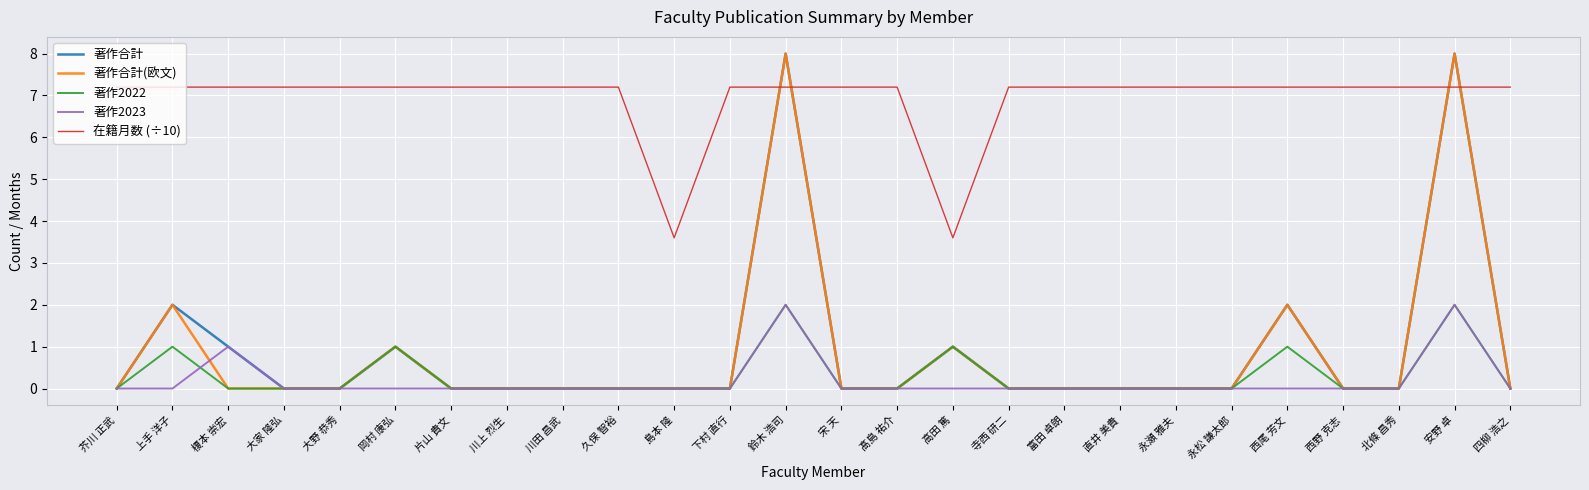

What is the total value across all series at 高田 篤?

6.6